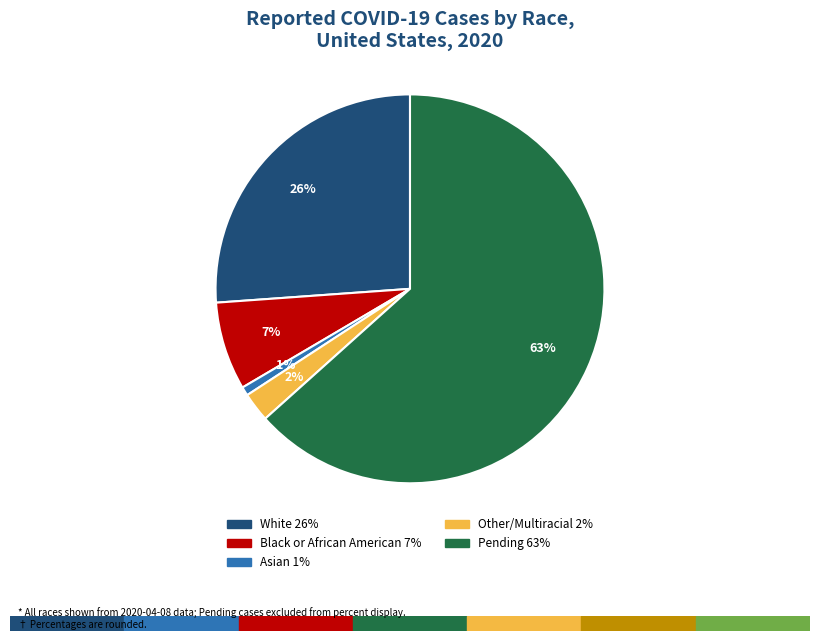

How many slices are in this pie chart?

5